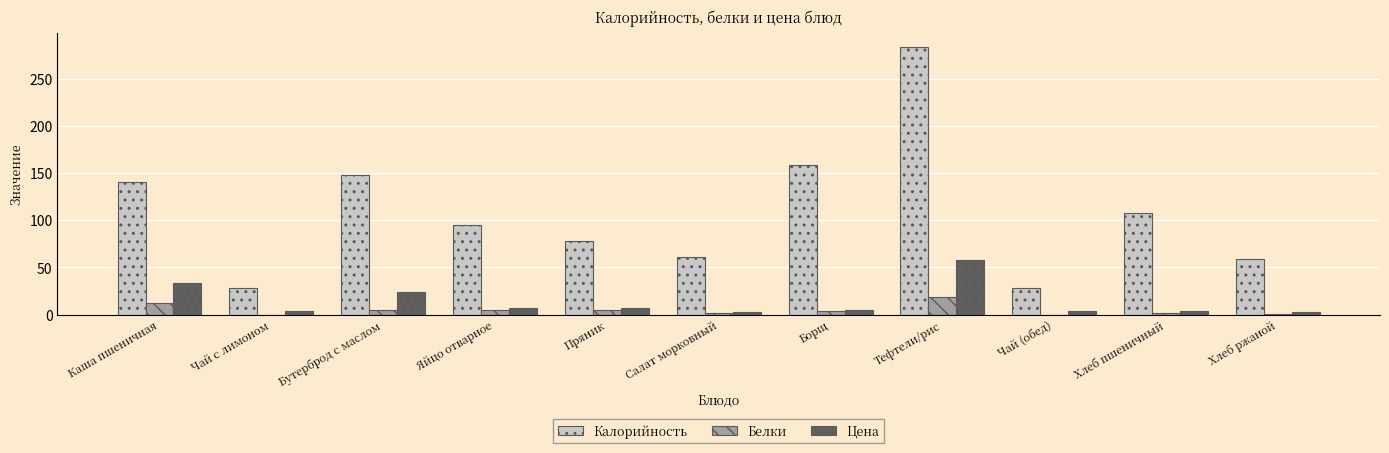

Between Каша пшеничная and Салат морковный, which series saw the biggest shift?

Калорийность